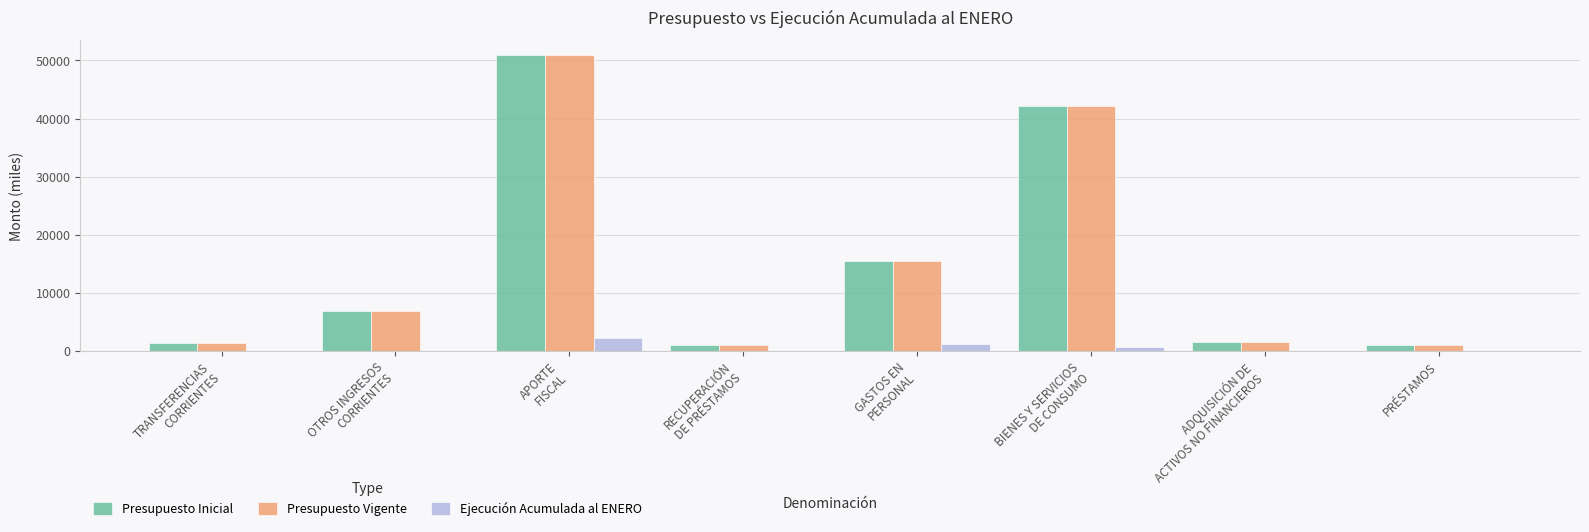

What is the highest value of the Presupuesto Inicial series?

50931